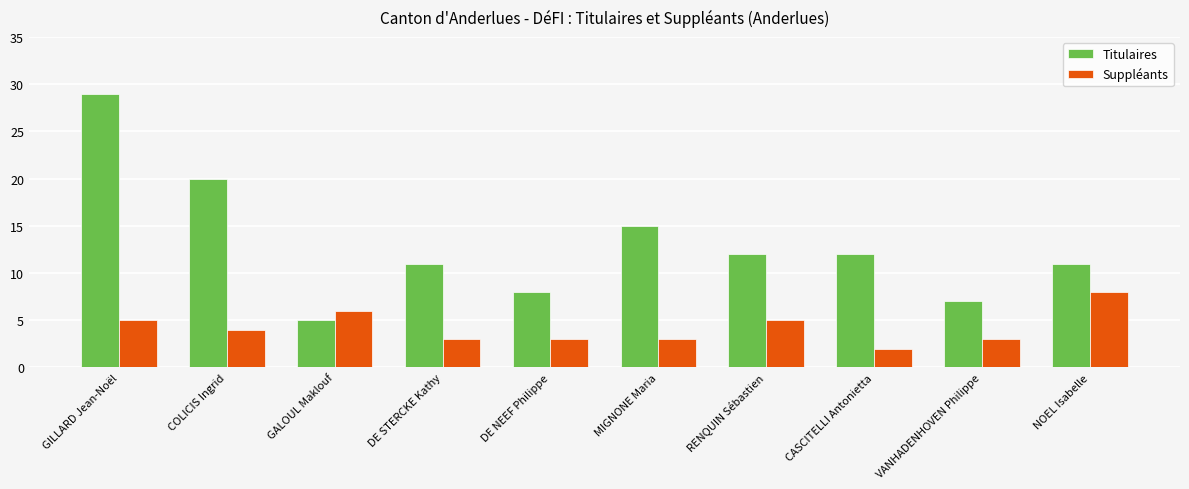

The Titulaires series shows 8 at DE NEEF Philippe. True or false?

True